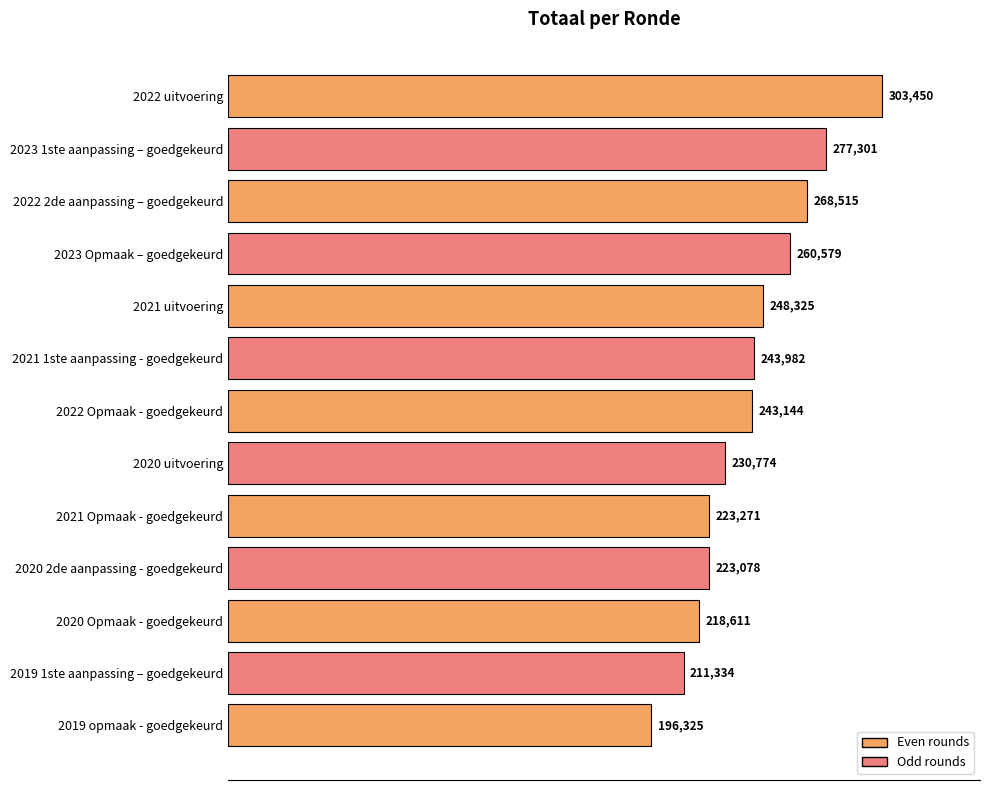

What is the change in value from 2021 1ste aanpassing - goedgekeurd to 2021 Opmaak - goedgekeurd?

-20711